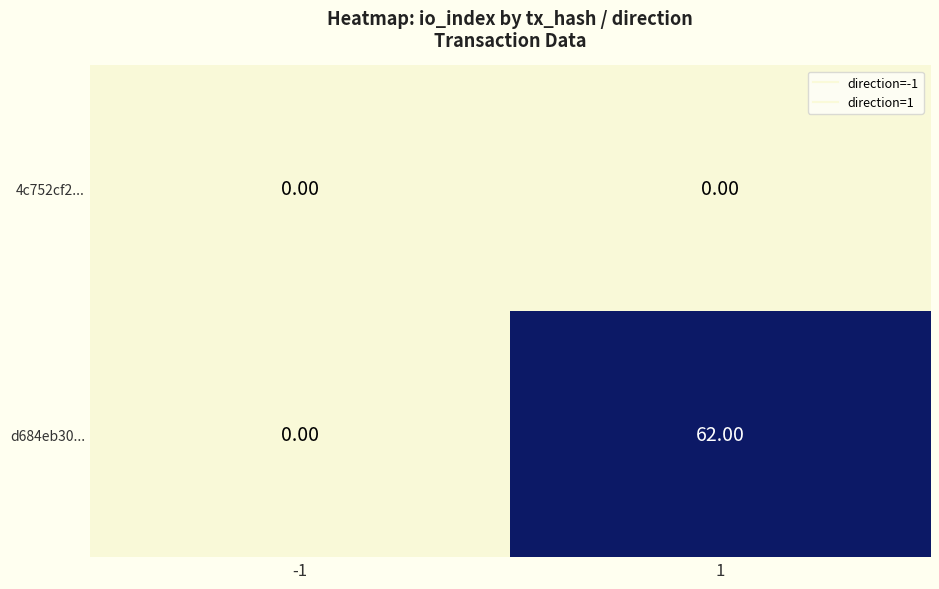

What is the greatest value displayed?

62